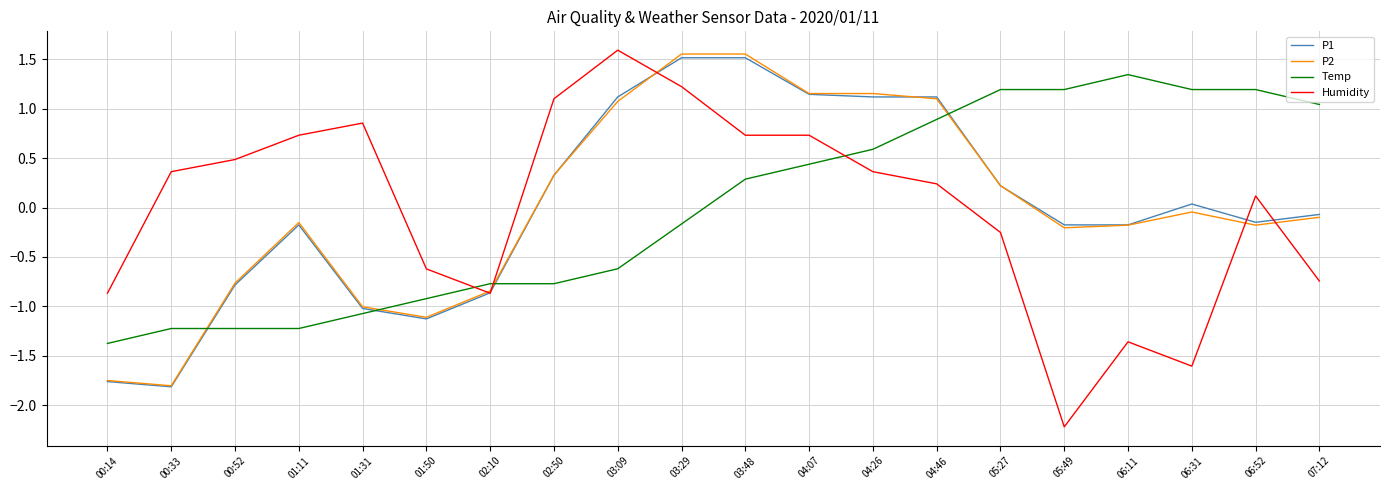

Is it true that P1 equals -0.2 at 01:31?

False